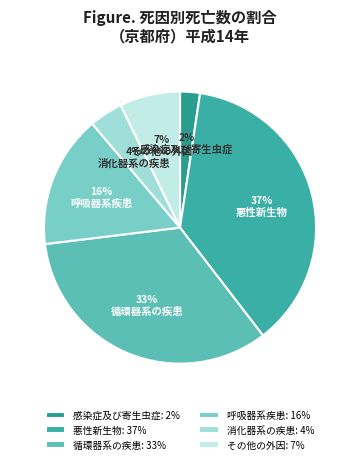

To the nearest percent, what is the average slice percentage?

17%